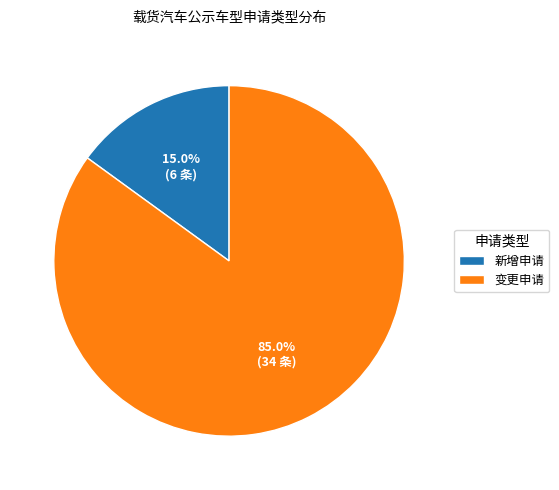

Does 变更申请 represent more than half of the total?

Yes